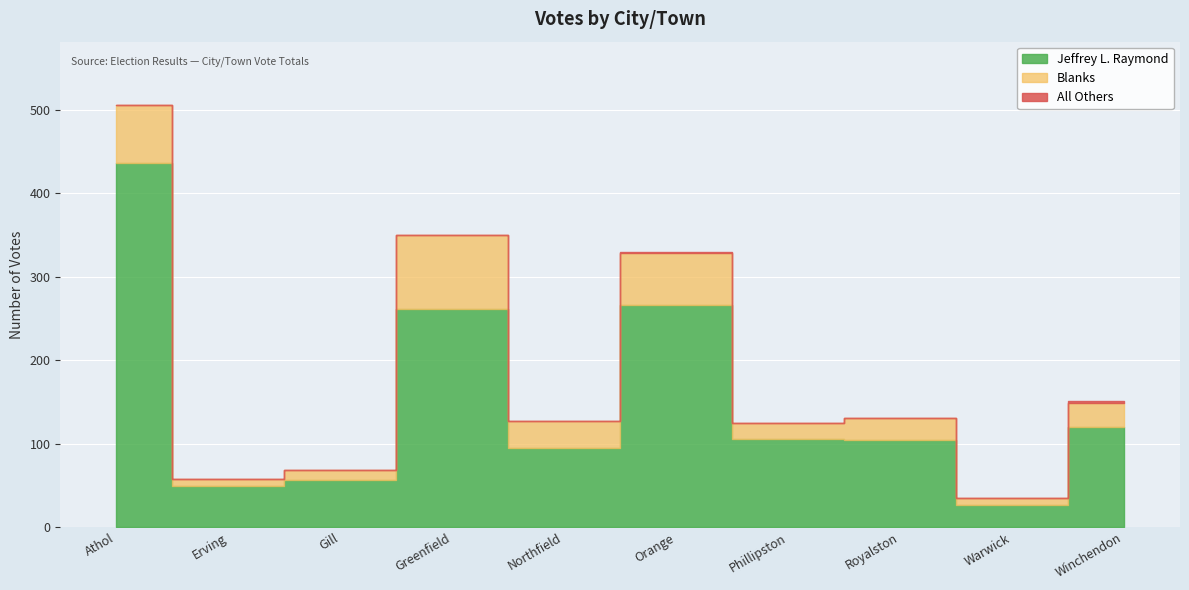

Reading right to left, extract all data points from this chart.

Jeffrey L. Raymond: Winchendon=120	Warwick=27	Royalston=105	Phillipston=106	Orange=266	Northfield=95	Greenfield=261	Gill=56	Erving=49	Athol=437
Blanks: Winchendon=29	Warwick=8	Royalston=26	Phillipston=19	Orange=63	Northfield=32	Greenfield=89	Gill=12	Erving=9	Athol=69
All Others: Winchendon=2	Warwick=0	Royalston=0	Phillipston=0	Orange=1	Northfield=0	Greenfield=0	Gill=0	Erving=0	Athol=0